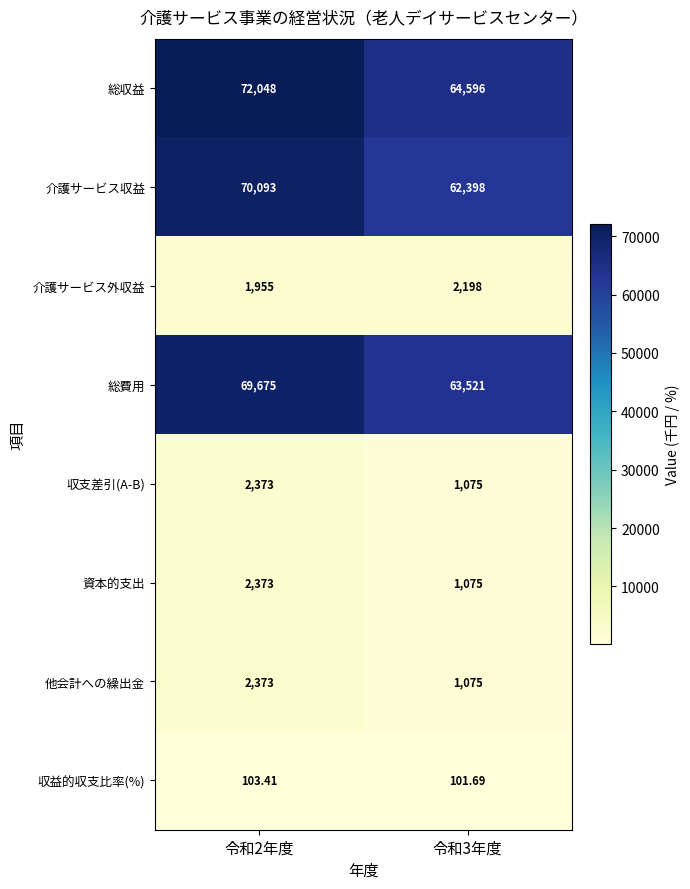

Is the value of 総収益 at 令和3年度 greater than the value of 資本的支出 at 令和2年度?

Yes